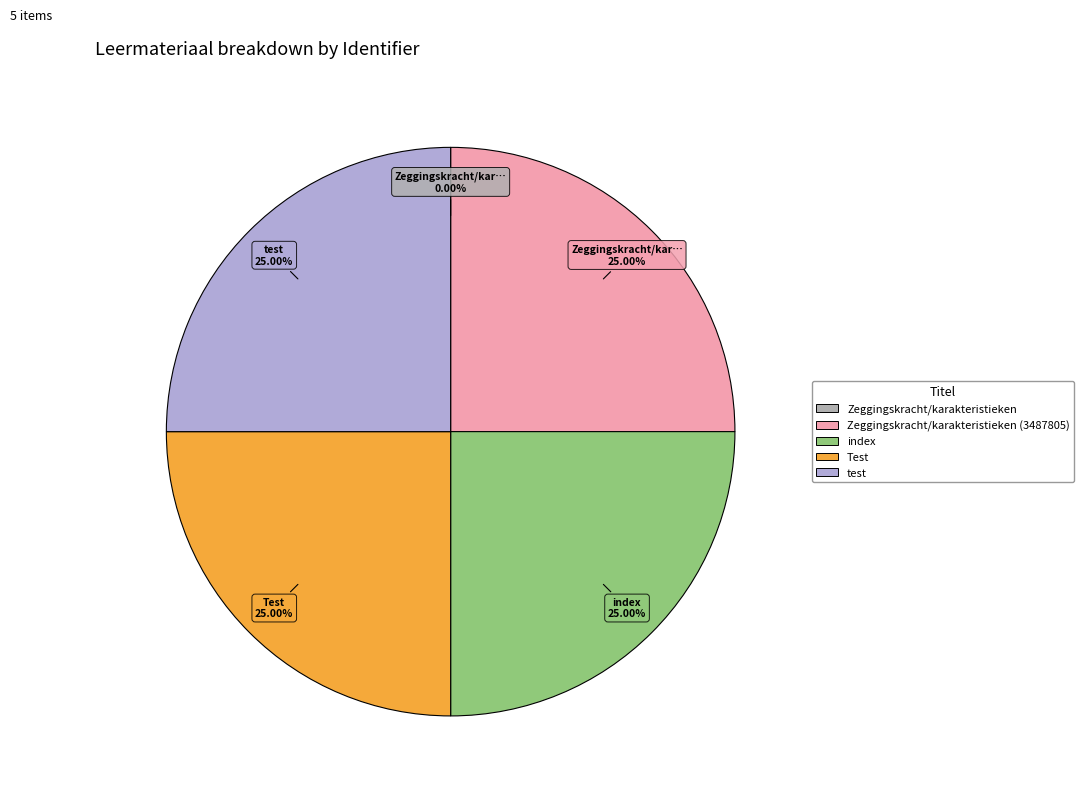

Is there any slice that represents more than half of the pie?

No